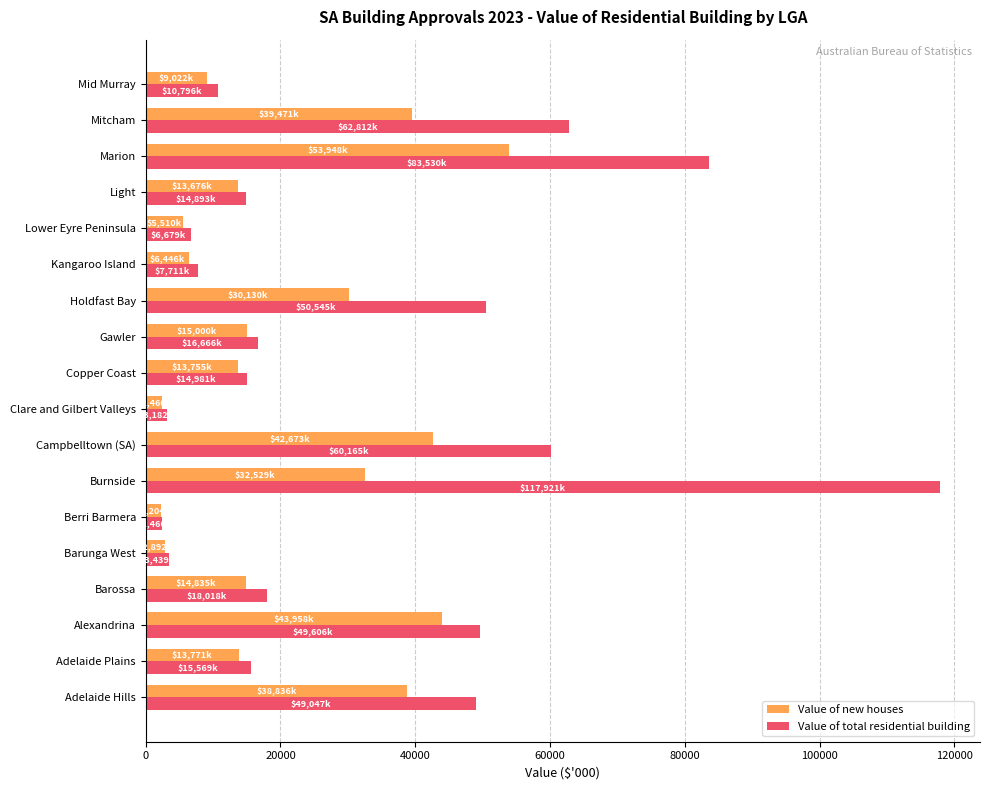

Is it true that Value of total residential building equals 15568.9 at Adelaide Plains?

True